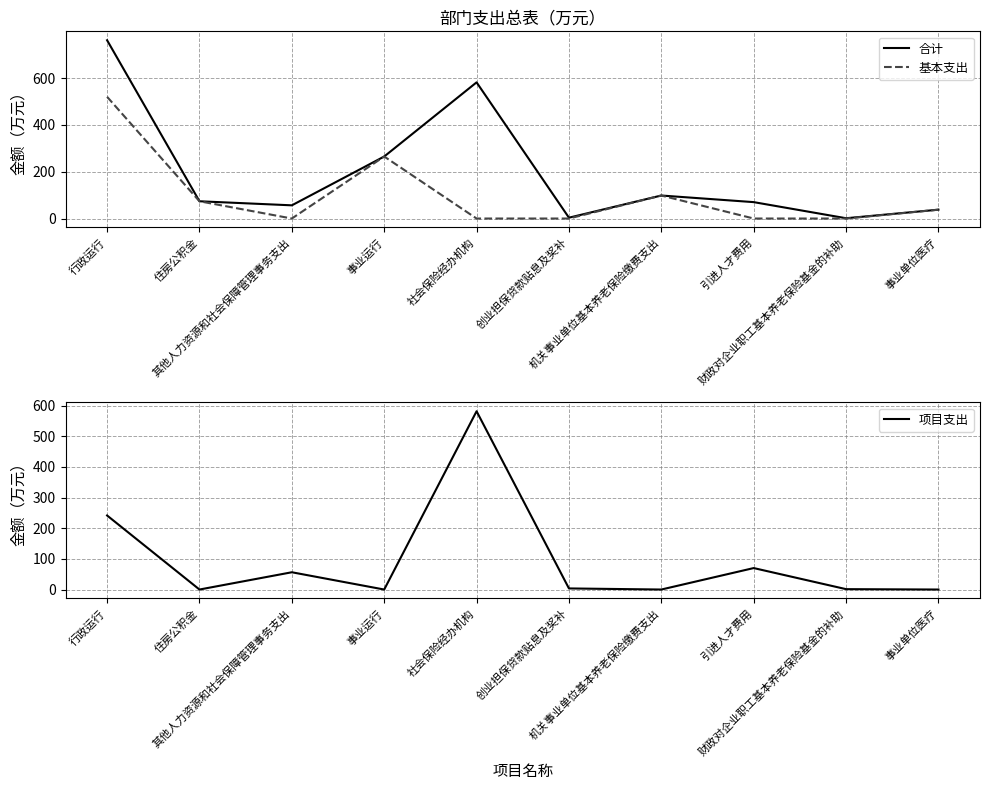

Which series has the widest spread of values?

合计